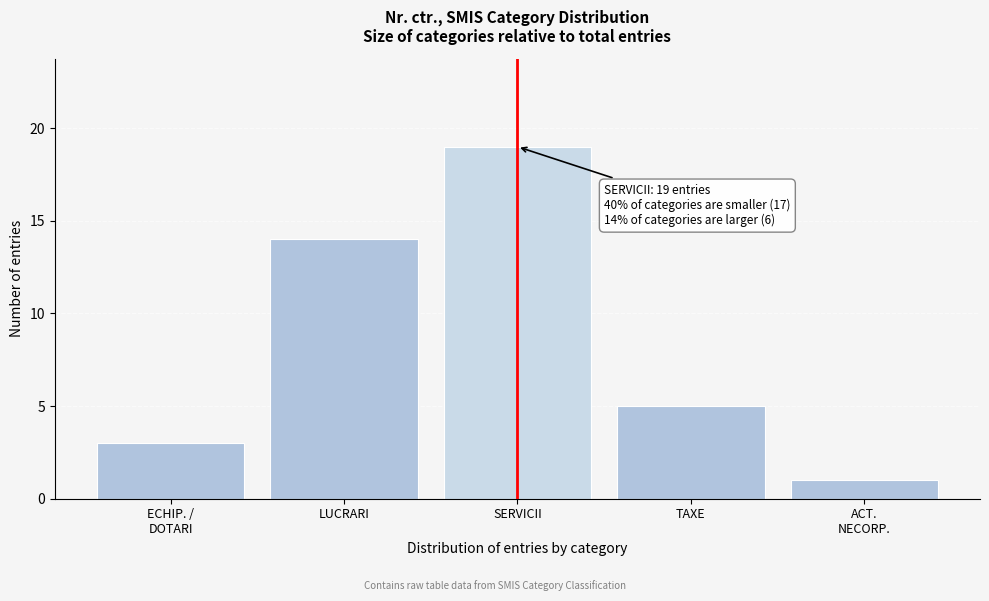

Reading left to right, transcribe all the data shown in this chart.

3	14	19	5	1